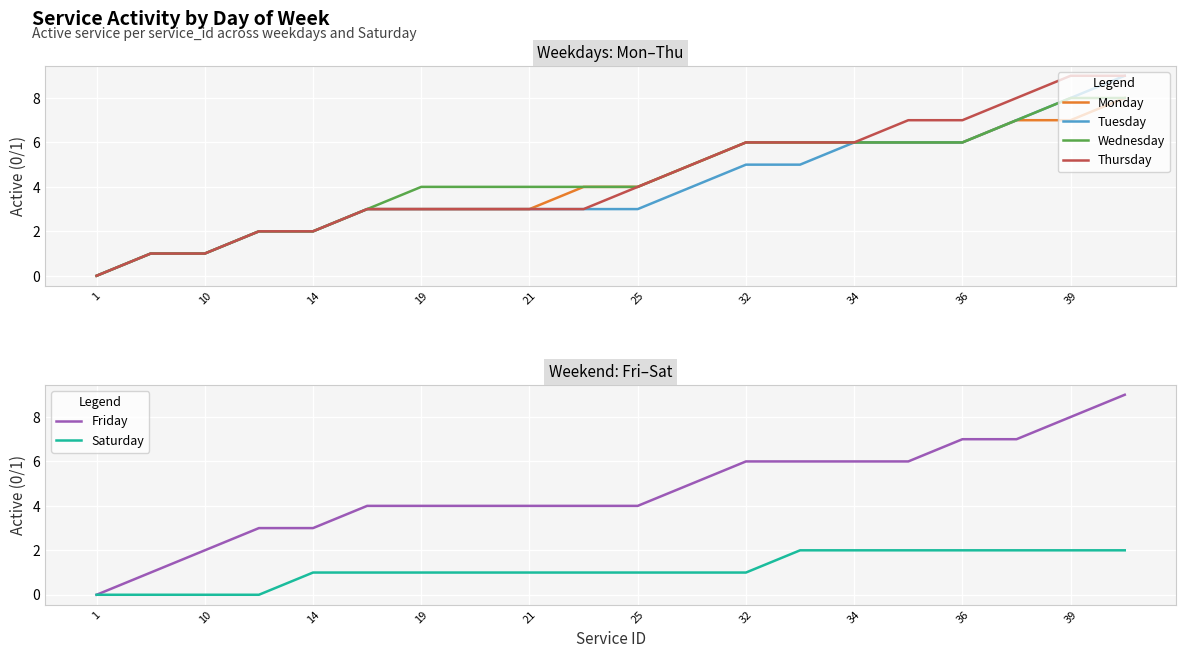

True or false: Thursday has a value of 1 at 21.

False